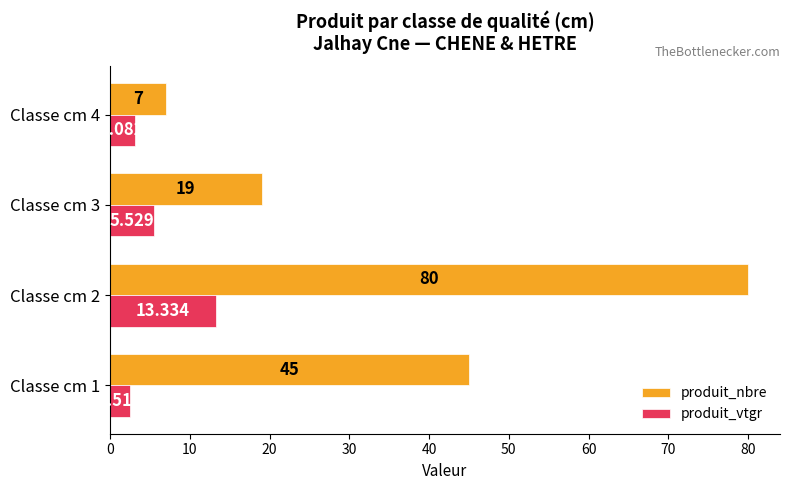

Rank the series by their average value, from highest to lowest.

produit_nbre, produit_vtgr